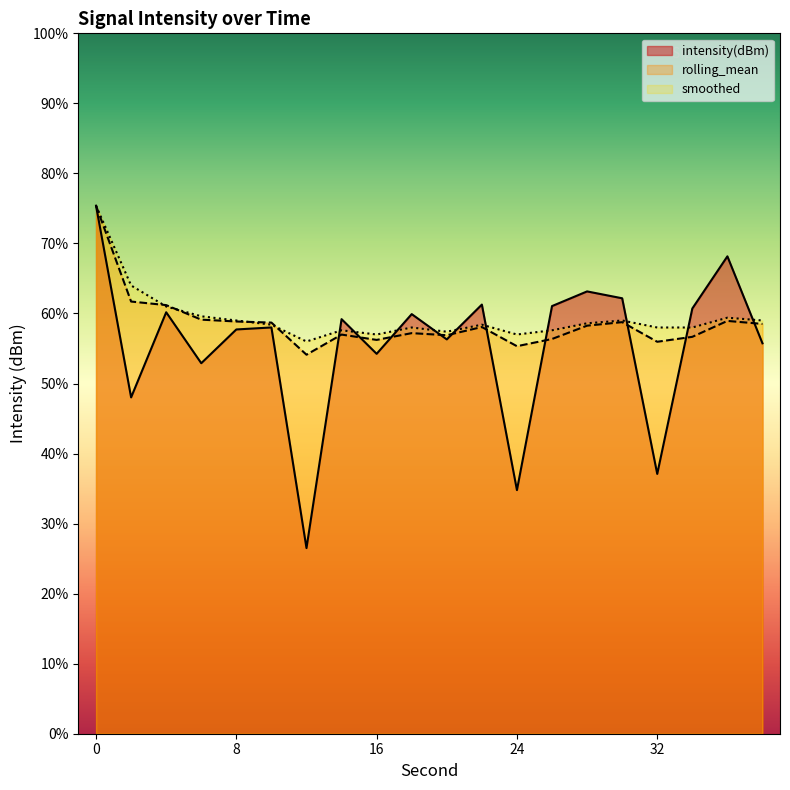

How many categories are shown in the chart?

20